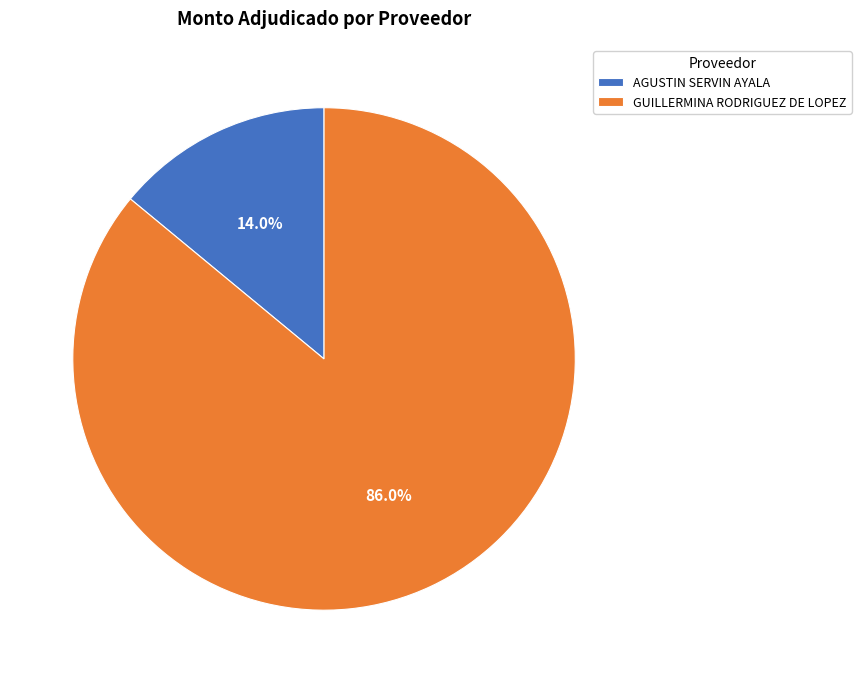

Which has a higher value, GUILLERMINA RODRIGUEZ DE LOPEZ or AGUSTIN SERVIN AYALA?

GUILLERMINA RODRIGUEZ DE LOPEZ